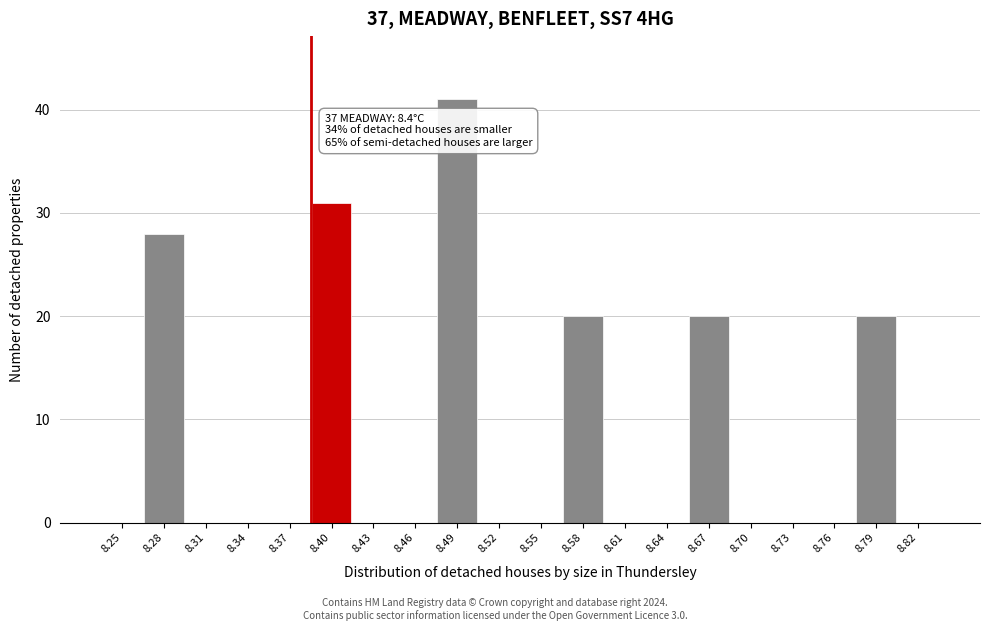

Reading left to right, list all the values displayed in this chart.

8.25=0	8.28=28	8.31=0	8.34=0	8.37=0	8.40=31	8.43=0	8.46=0	8.49=41	8.52=0	8.55=0	8.58=20	8.61=0	8.64=0	8.67=20	8.70=0	8.73=0	8.76=0	8.79=20	8.82=0